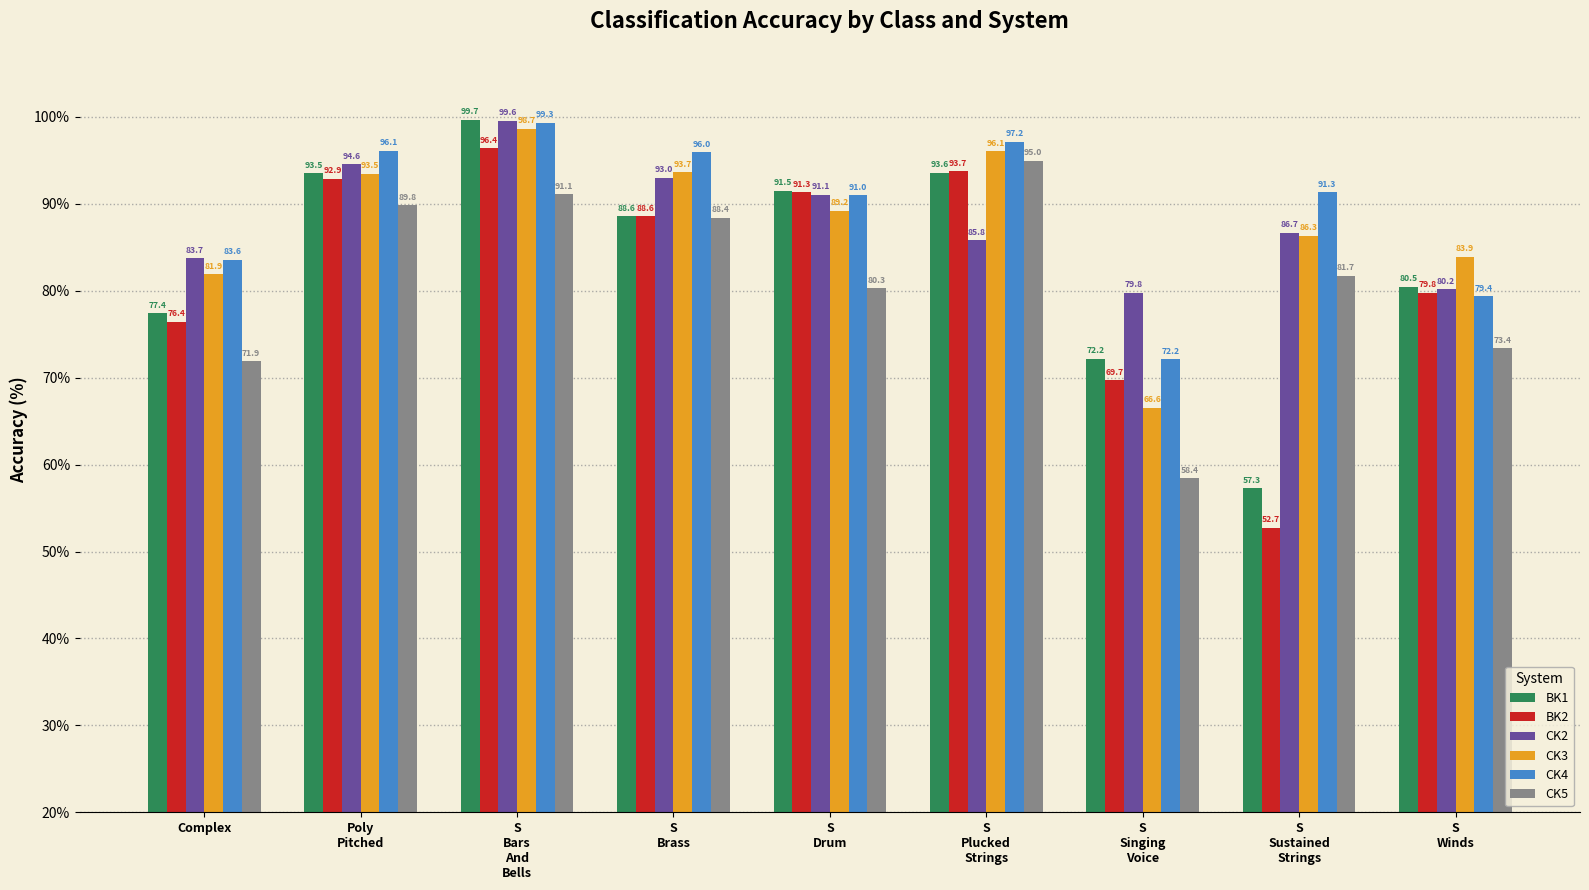

Rank the categories by BK1 value from lowest to highest.

S
Sustained
Strings, S
Singing
Voice, Complex, S
Winds, S
Brass, S
Drum, Poly
Pitched, S
Plucked
Strings, S
Bars
And
Bells